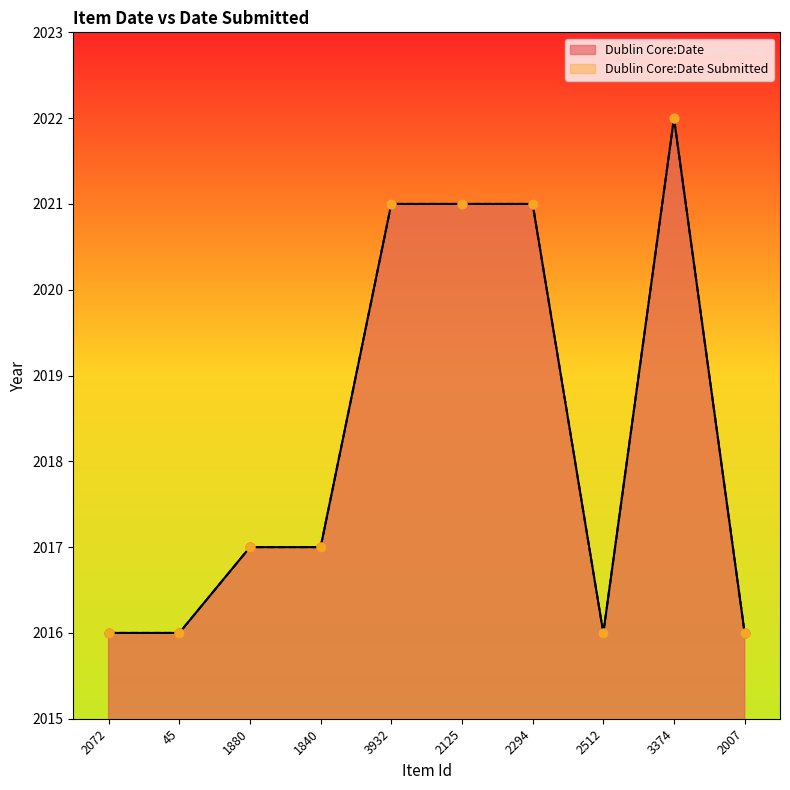

Which series has the largest total across all categories?

Dublin Core:Date